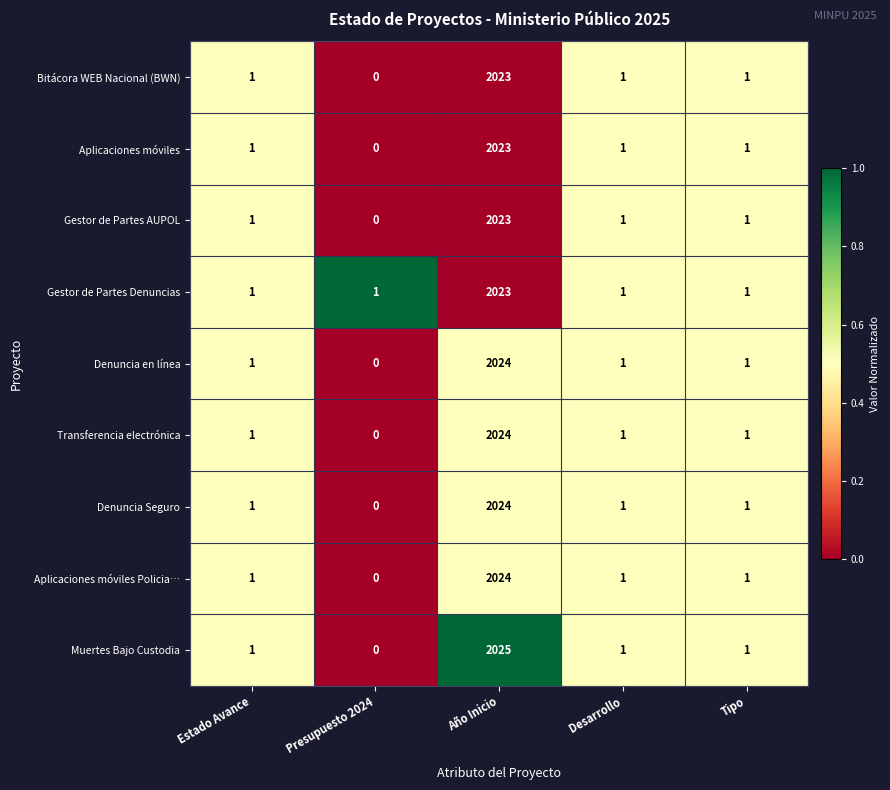

Which series has the largest total across all categories?

Muertes Bajo Custodia